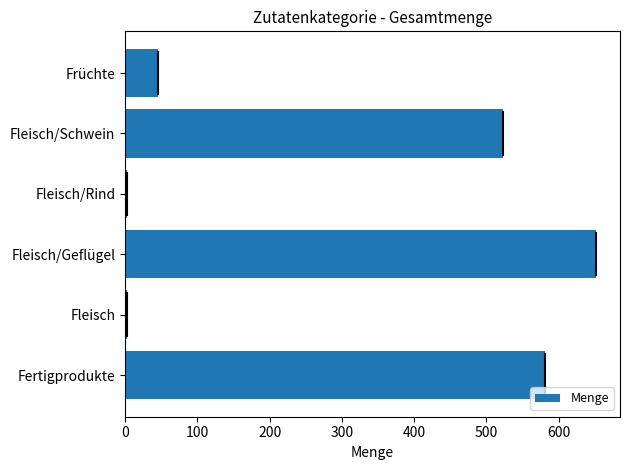

Count the number of values greater than 522.

3